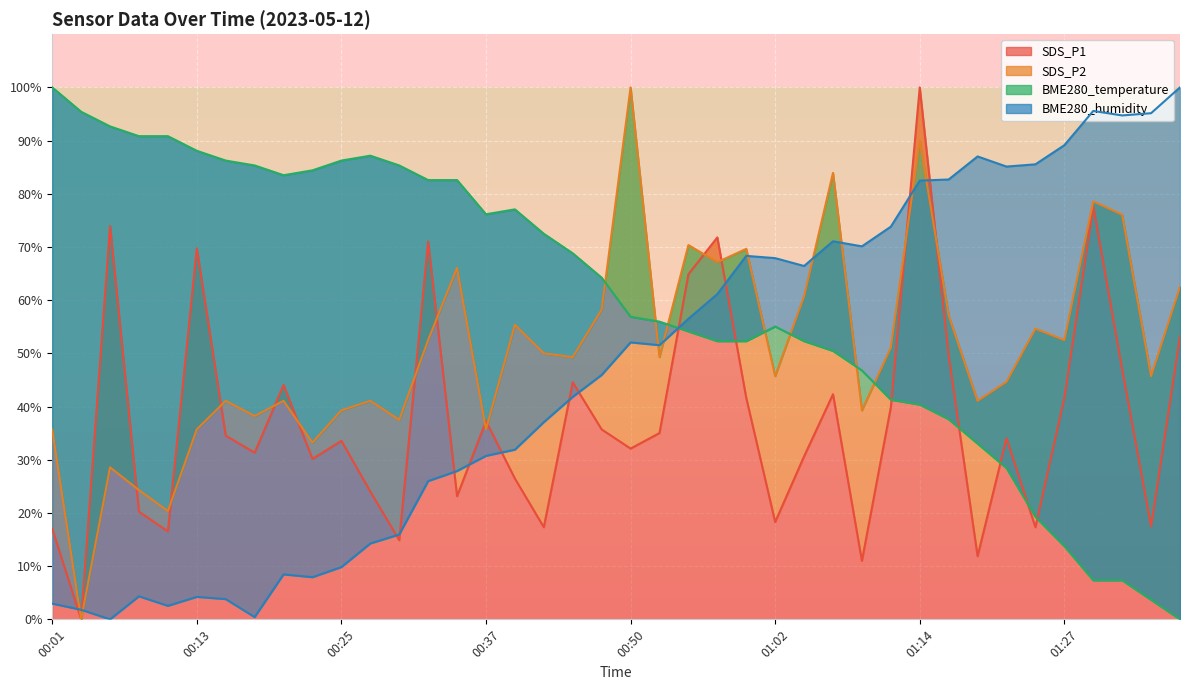

What are all the series names shown in the legend?

SDS_P1, SDS_P2, BME280_temperature, BME280_humidity